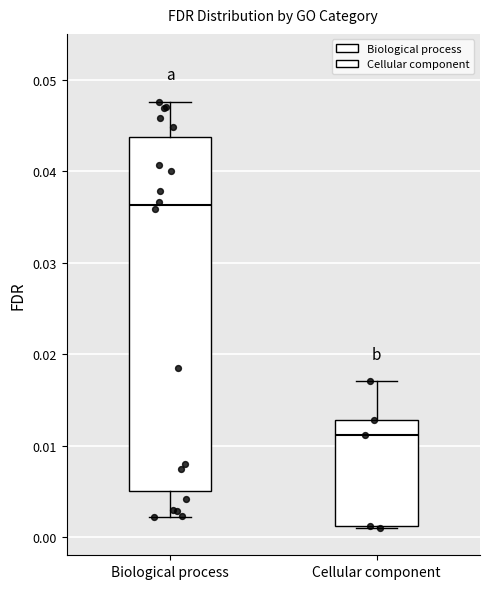

Which box is the tallest, from its lower edge to its upper edge?

Biological process